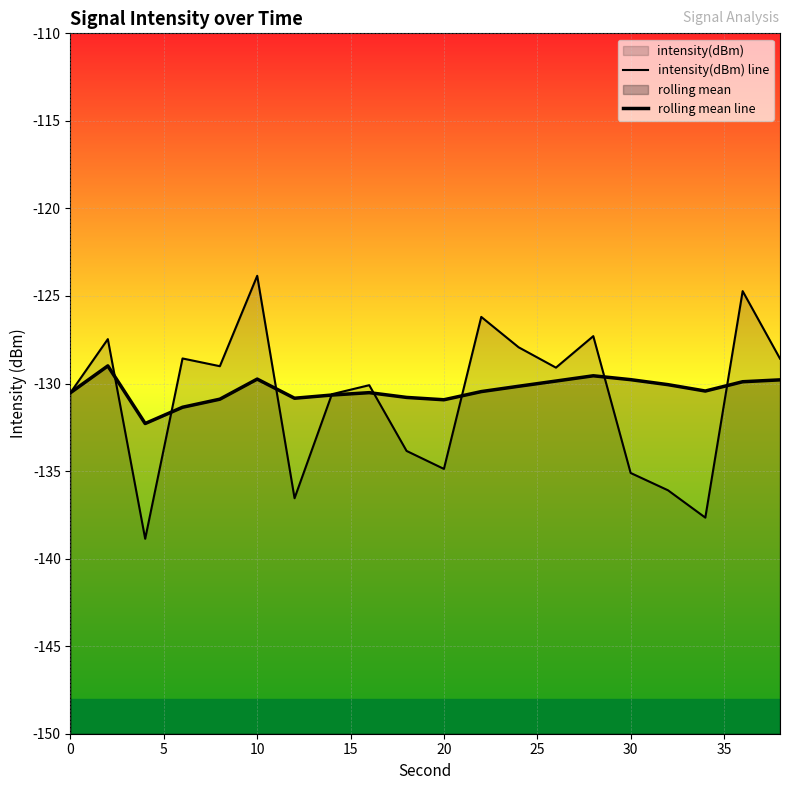

What is the average value of the intensity(dBm) line series?

-130.8